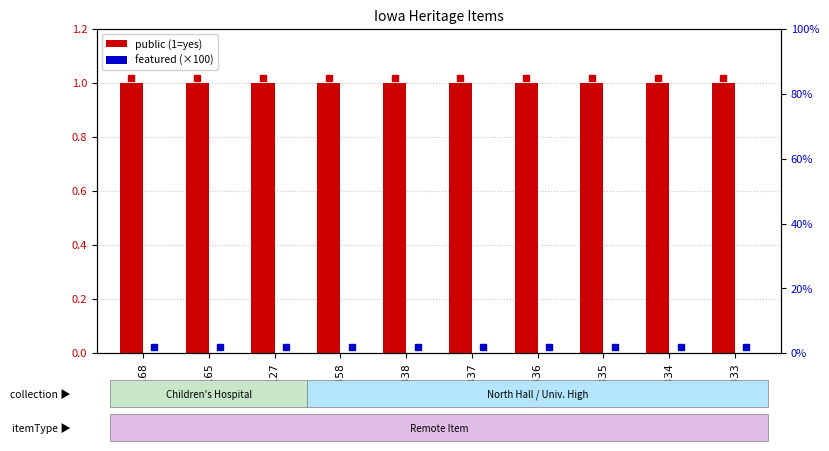

At which category is the sum across all series the highest?

35168